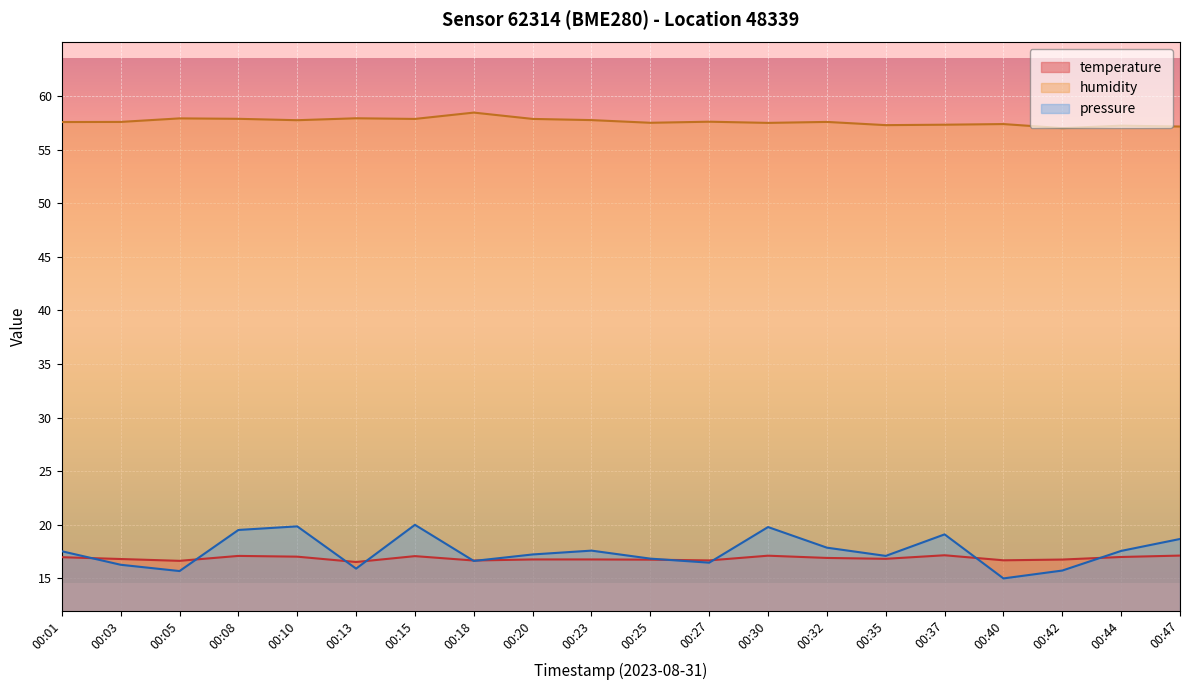

Rank the categories by temperature value from highest to lowest.

00:37, 00:47, 00:30, 00:08, 00:15, 00:10, 00:44, 00:01, 00:32, 00:35, 00:03, 00:20, 00:23, 00:42, 00:25, 00:40, 00:27, 00:18, 00:05, 00:13